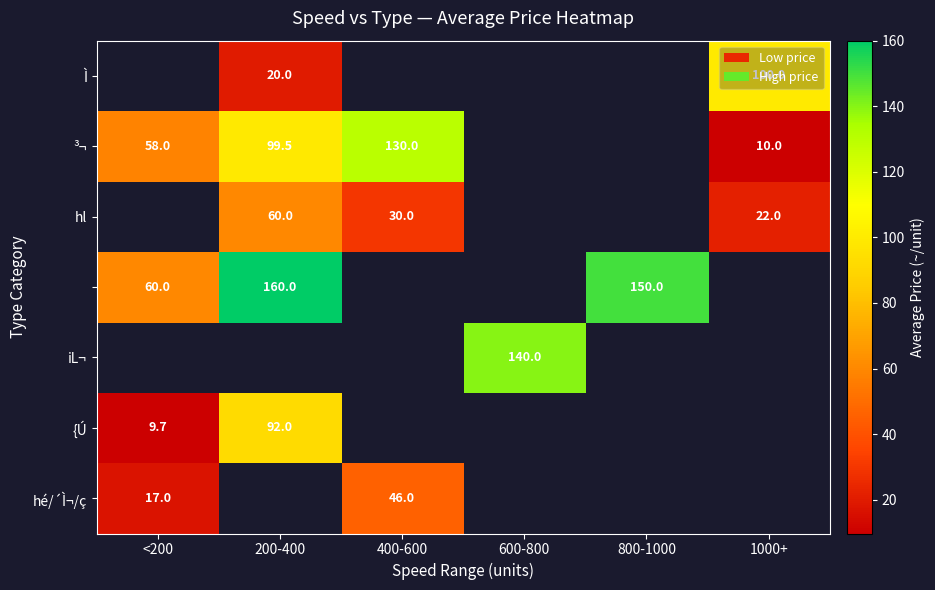

True or false: hl has a value of 12.9 at 1000+.

False